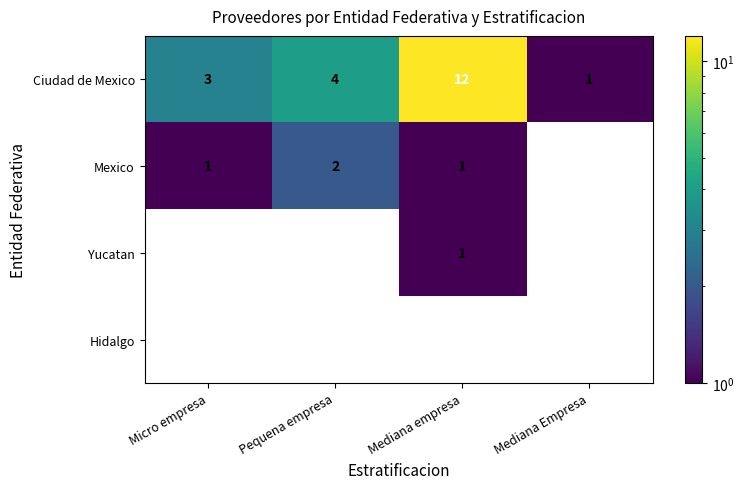

The value of Ciudad de Mexico at Mediana empresa is 21. True or false?

False